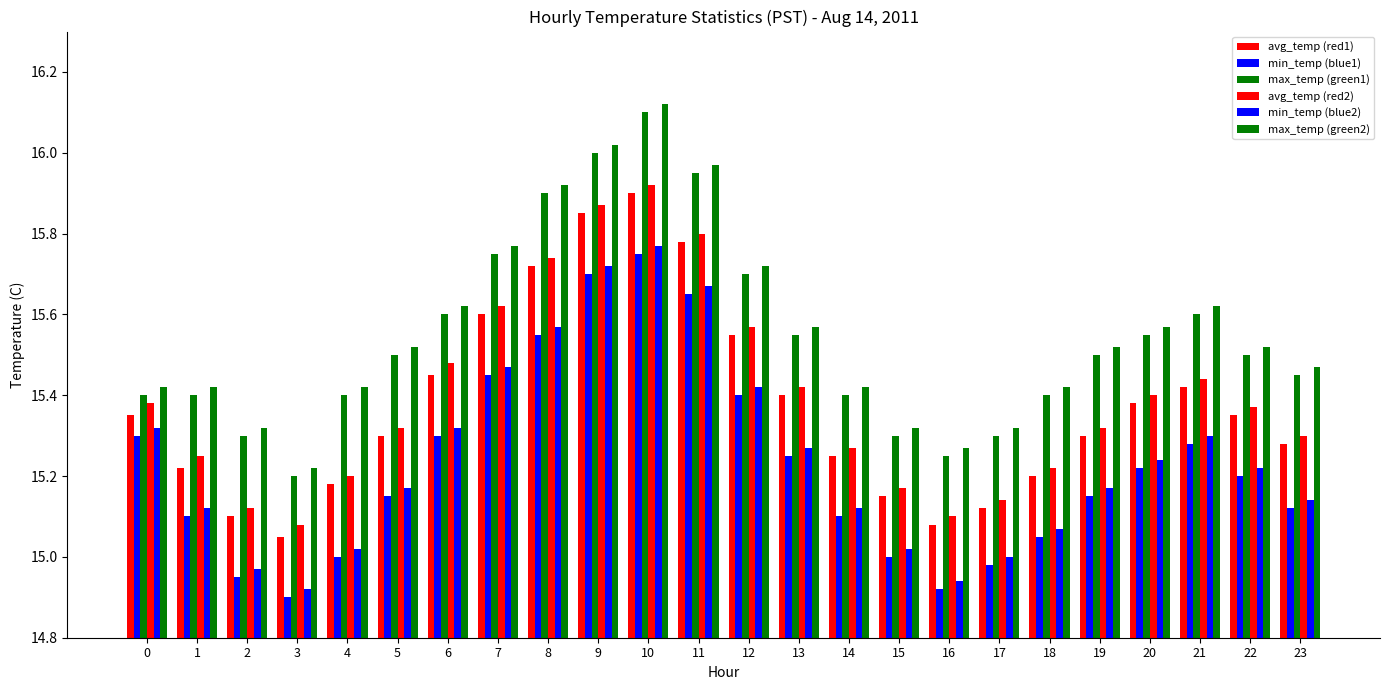

True or false: avg_temp (red2) has a value of 9.2 at 23.

False